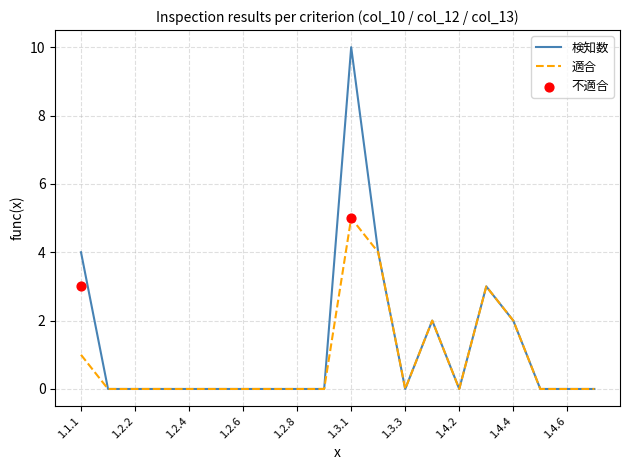

At which category is the sum across all series the highest?

1.3.1